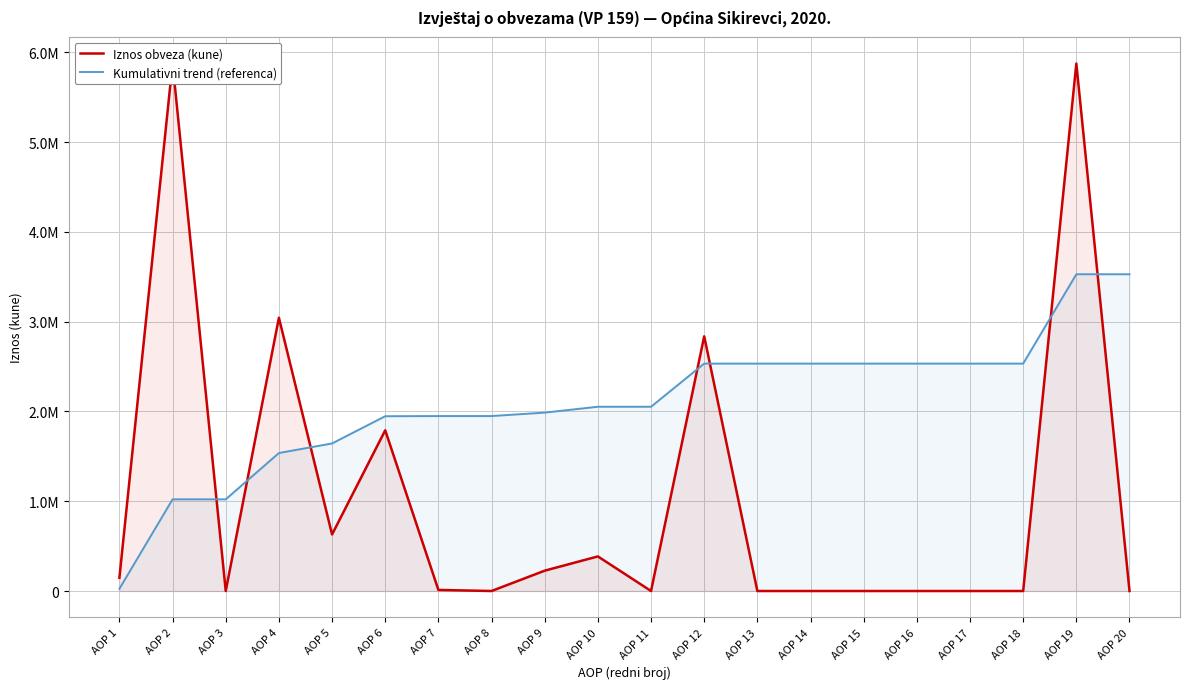

Is it true that Kumulativni trend (referenca) equals 3527919.0 at AOP 20?

True